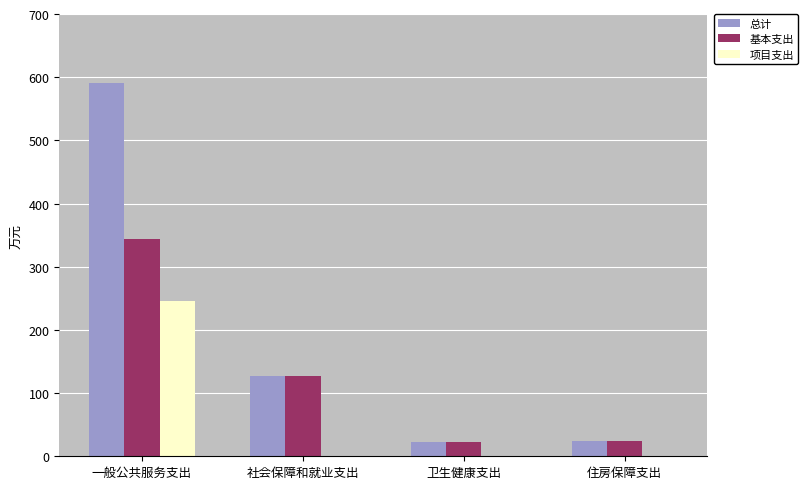

What is the spread (max minus min) of values at 一般公共服务支出?

344.1